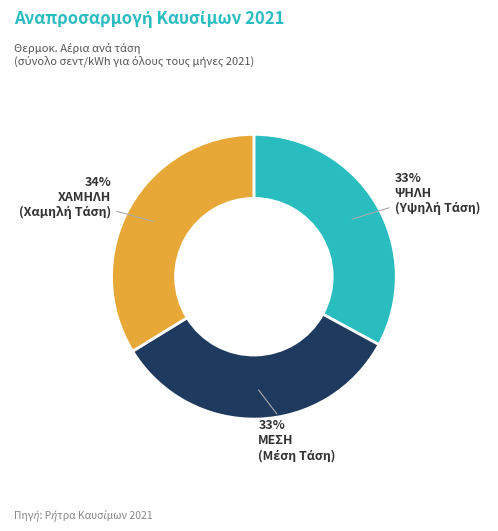

To the nearest percent, what is the difference between the largest and smallest slice percentages?

1%